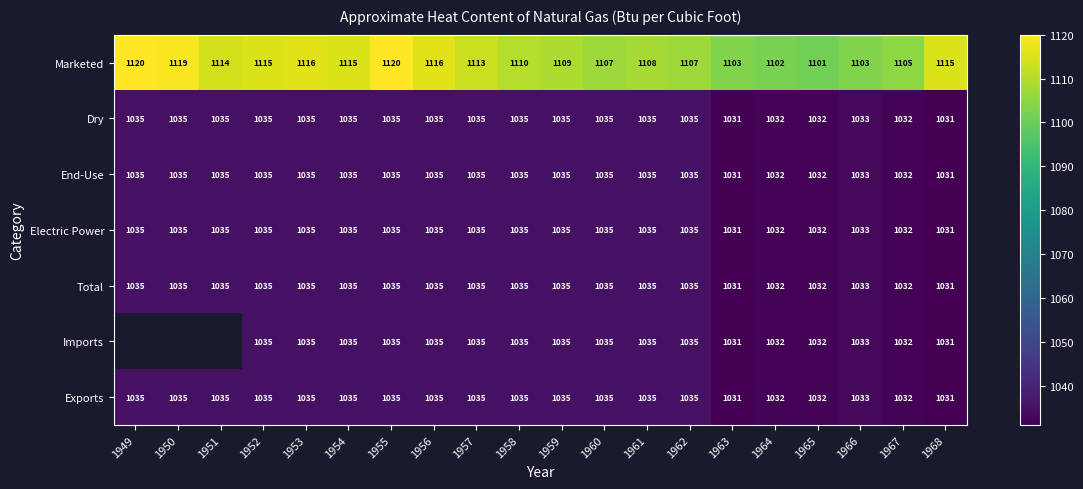

True or false: Electric Power has a value of 222.7 at 1958.

False